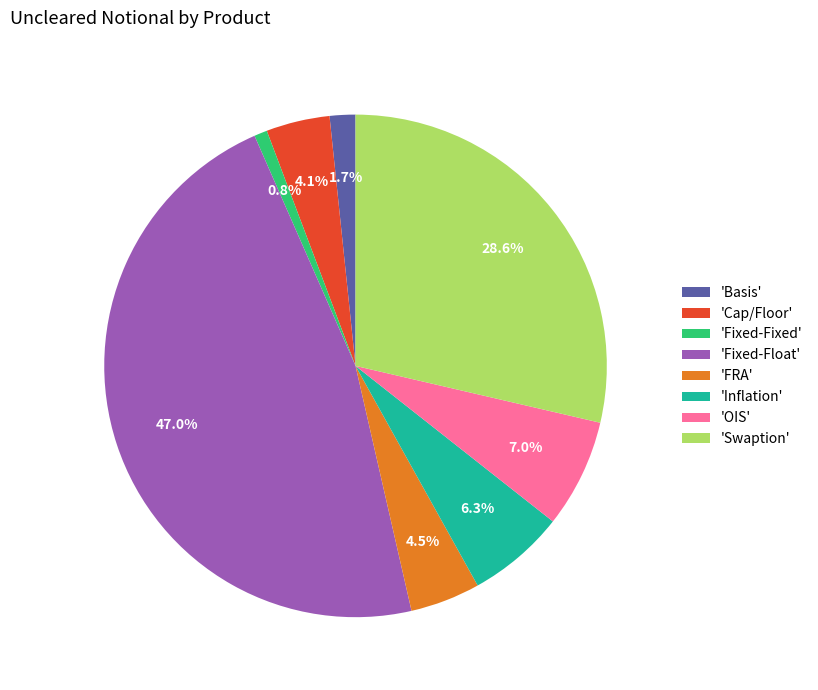

Which has a higher value, 'Fixed-Fixed' or 'Fixed-Float'?

'Fixed-Float'